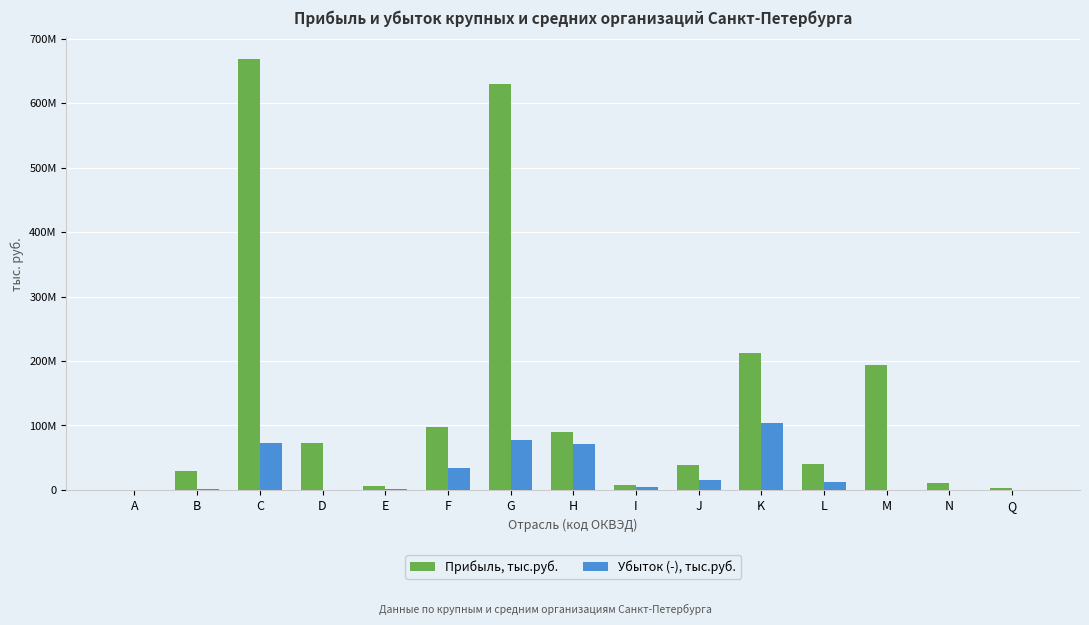

What are all the series names shown in the legend?

Прибыль, тыс.руб., Убыток (-), тыс.руб.